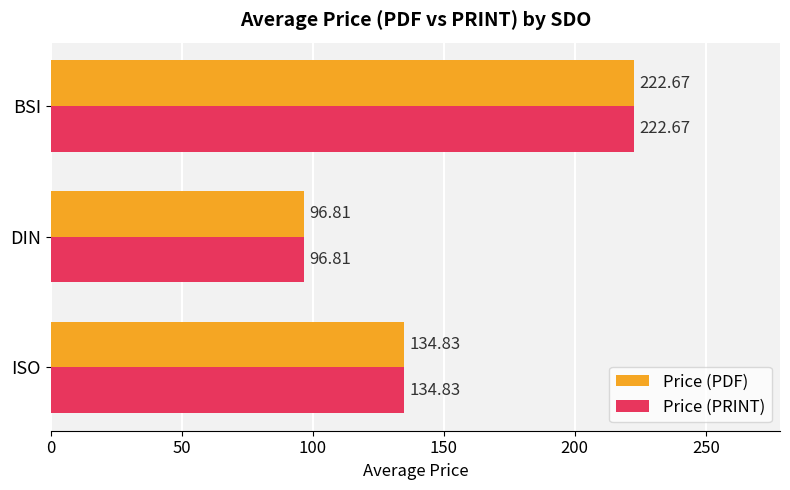

At which category is the sum across all series the highest?

BSI